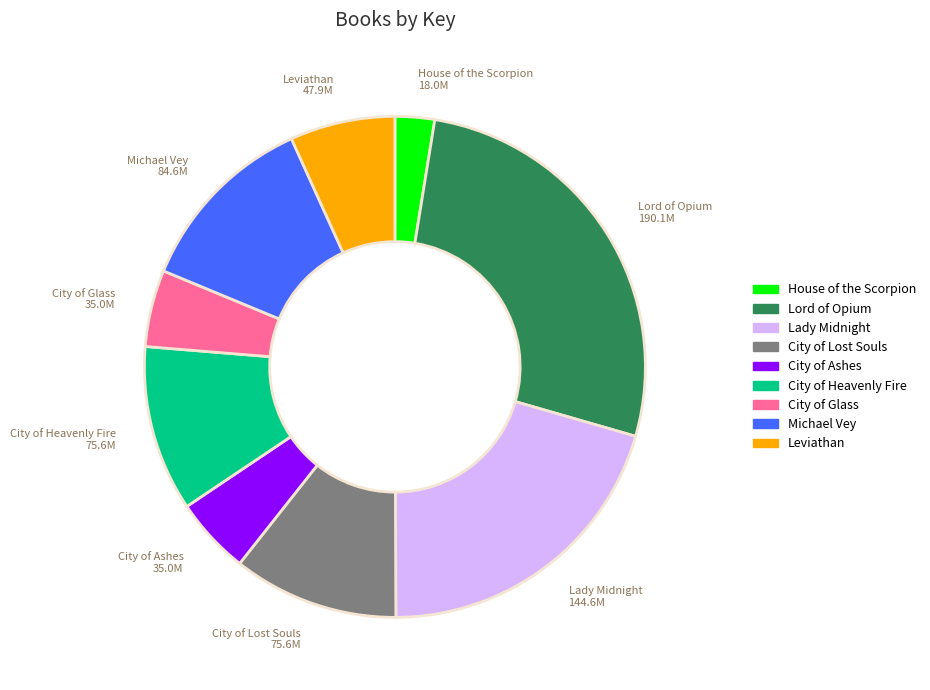

Which category has the smallest portion of the pie?

House of the Scorpion